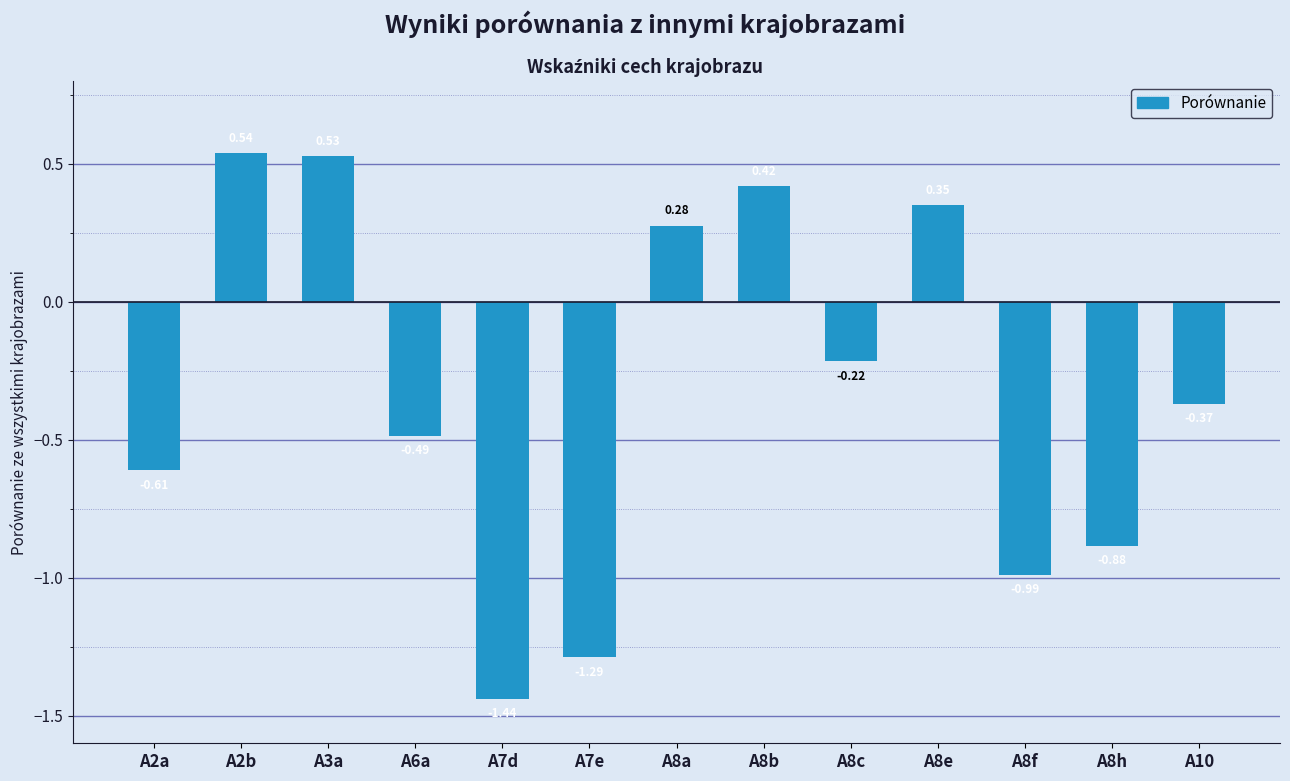

The chart shows a value of -2.4 at A7d. True or false?

False